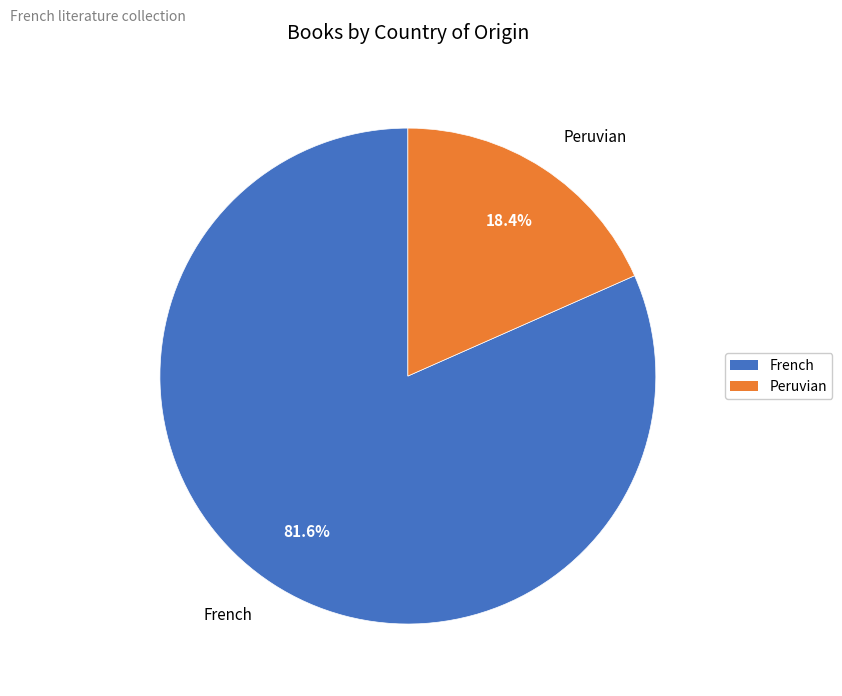

Is the sum of Peruvian and French greater than half?

Yes